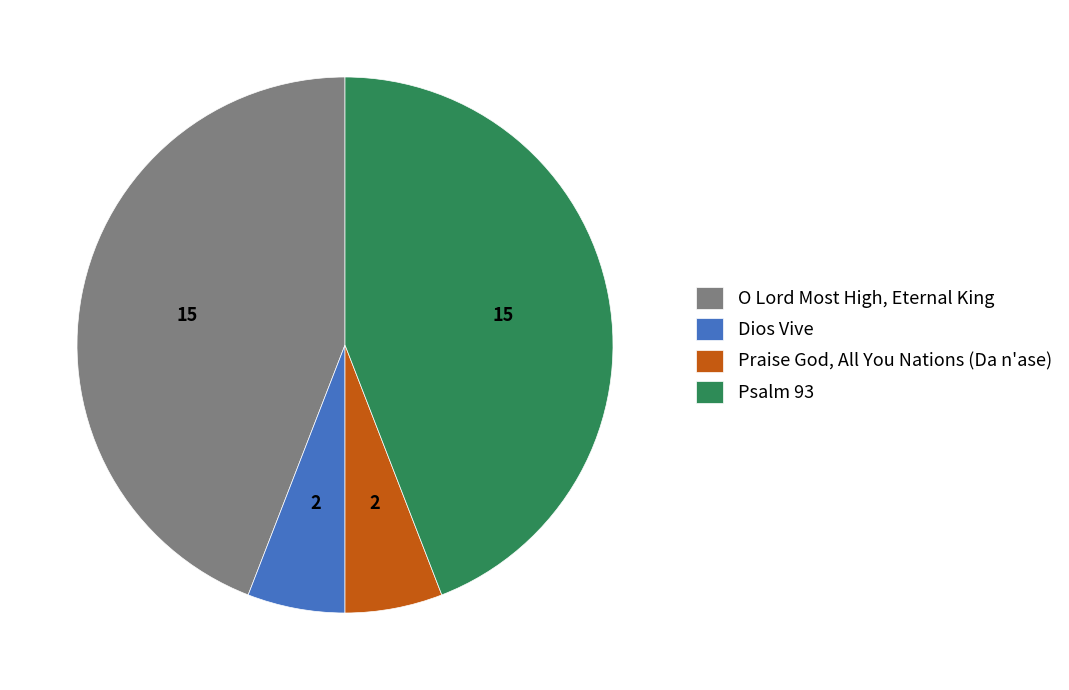

What is the ratio of the value at Psalm 93 to the value at Praise God, All You Nations (Da n'ase)?

7.5